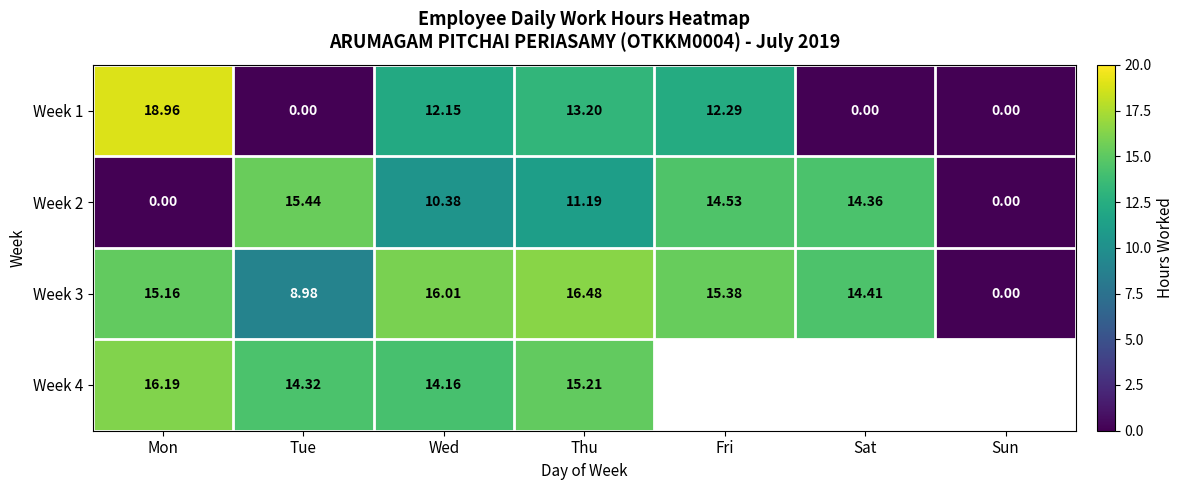

Is the value of Week 1 at Wed greater than the value of Week 3 at Thu?

No